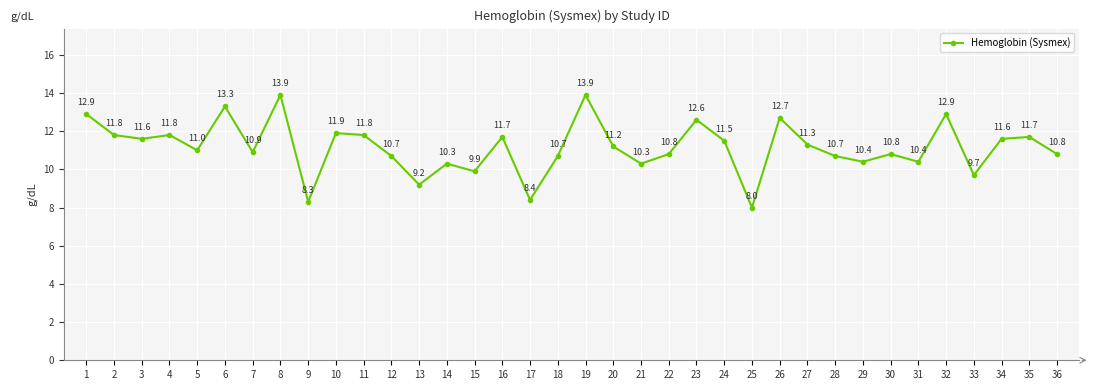

Reading right to left, extract all data points from this chart.

36=10.8	35=11.7	34=11.6	33=9.7	32=12.9	31=10.4	30=10.8	29=10.4	28=10.7	27=11.3	26=12.7	25=8.0	24=11.5	23=12.6	22=10.8	21=10.3	20=11.2	19=13.9	18=10.7	17=8.4	16=11.7	15=9.9	14=10.3	13=9.2	12=10.7	11=11.8	10=11.9	9=8.3	8=13.9	7=10.9	6=13.3	5=11.0	4=11.8	3=11.6	2=11.8	1=12.9